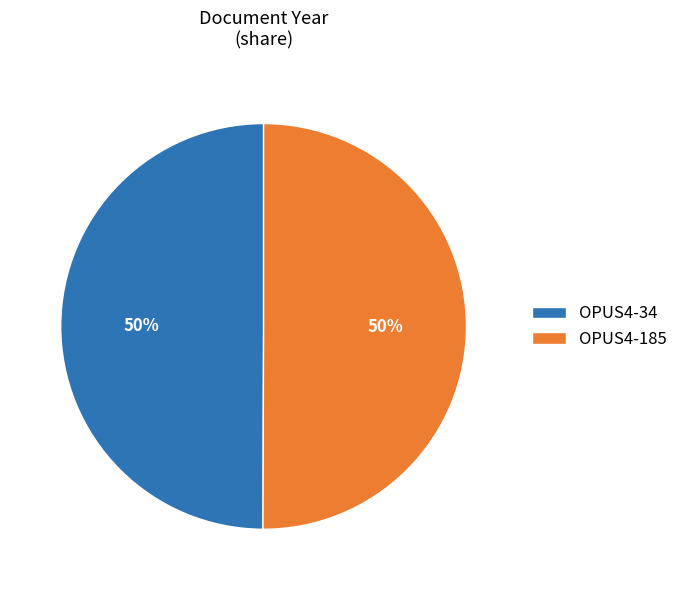

To the nearest percent, what percentage of the pie is OPUS4-185?

50%